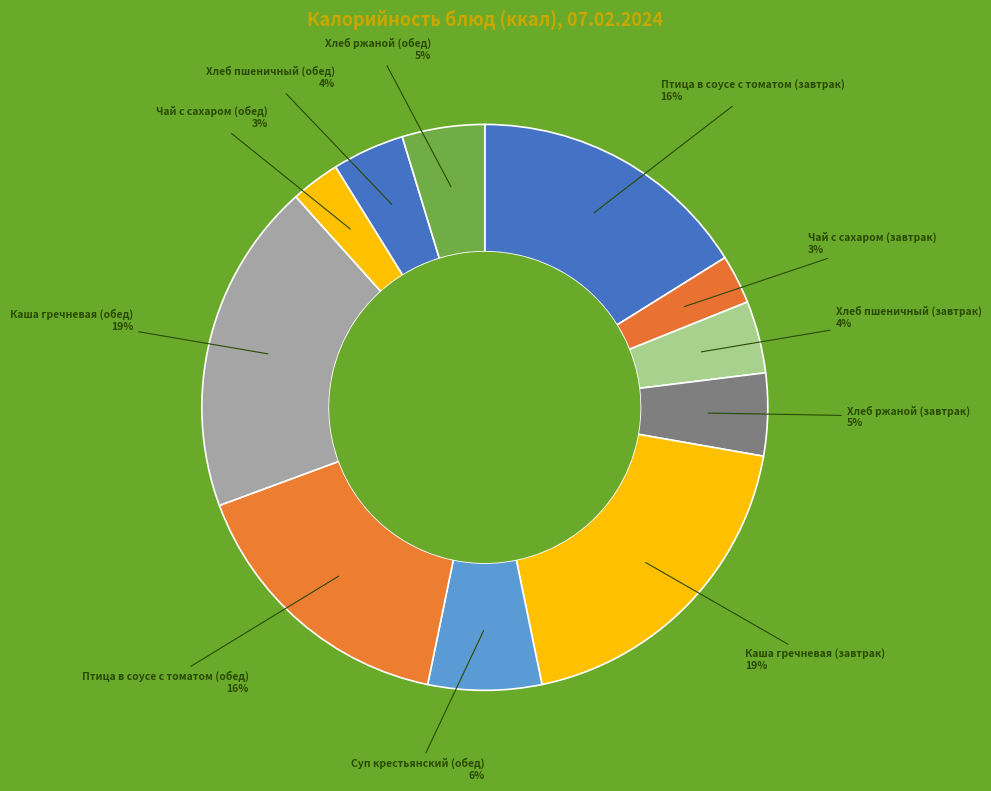

Is the sum of Хлеб ржаной (обед) and Хлеб пшеничный (завтрак) greater than half?

No